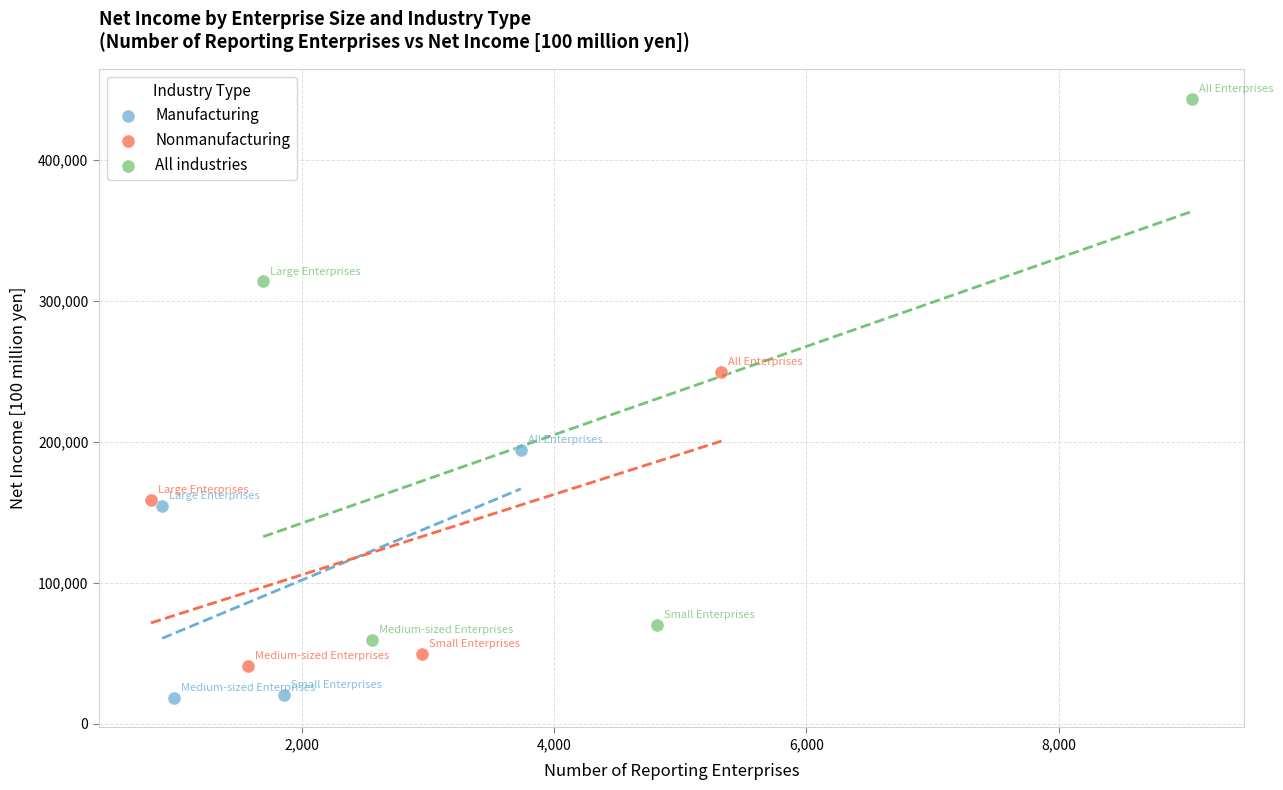

Which series contains the highest Y value?

All industries